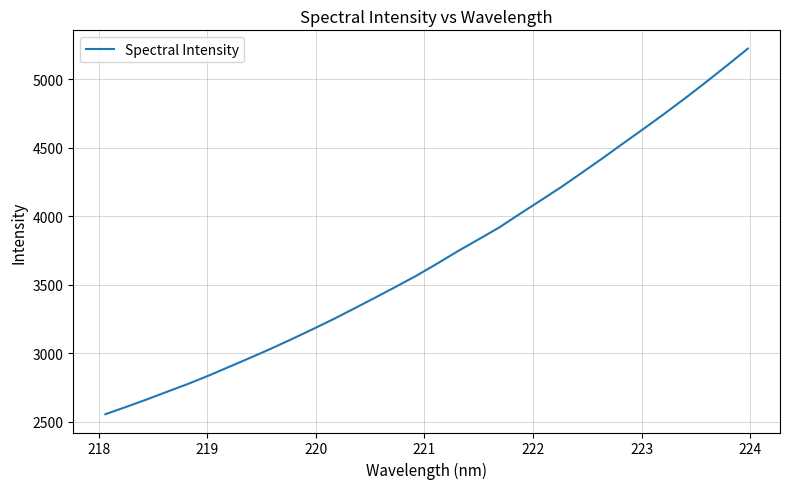

Count the number of categories in the chart.

32